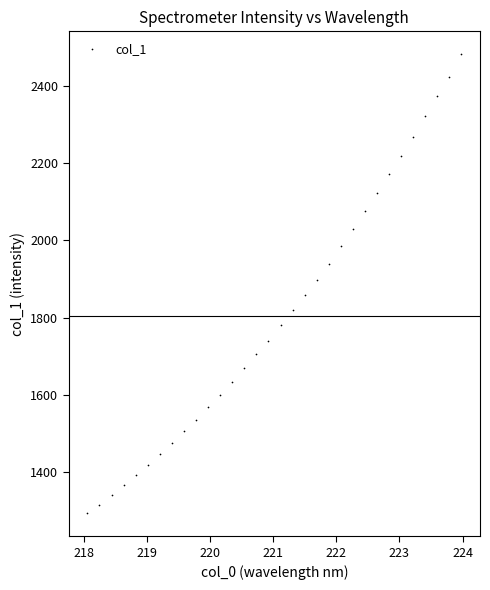

What is the range of Y values (max minus min)?

1187.2